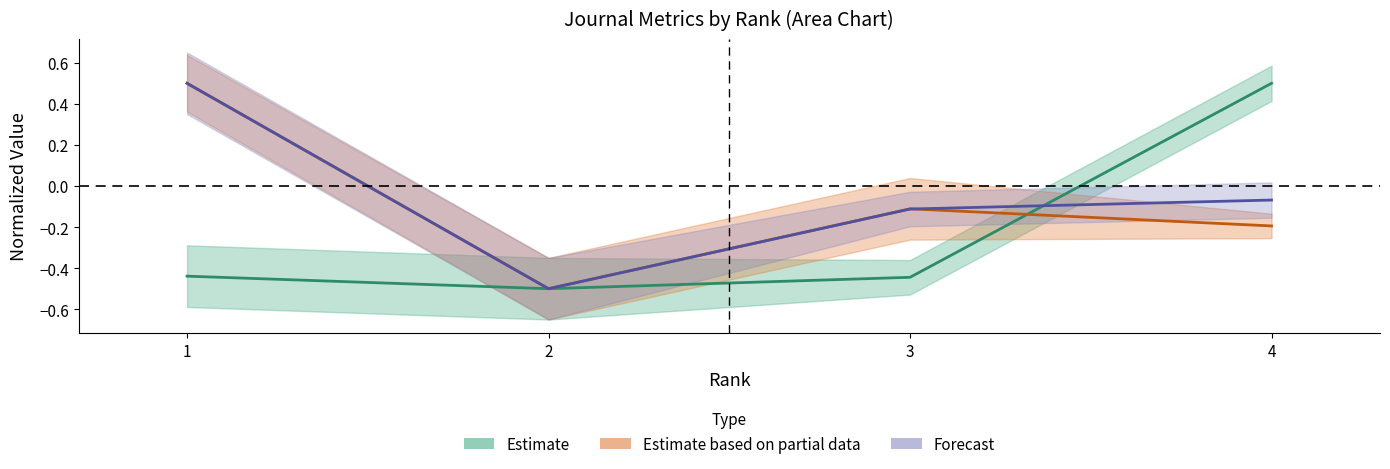

Reading left to right, transcribe all the data shown in this chart.

H index: -0.4	-0.5	-0.4	0.5
Total Docs. (2011): 0.5	-0.5	-0.1	-0.2
Total Refs.: 0.5	-0.5	-0.1	-0.1